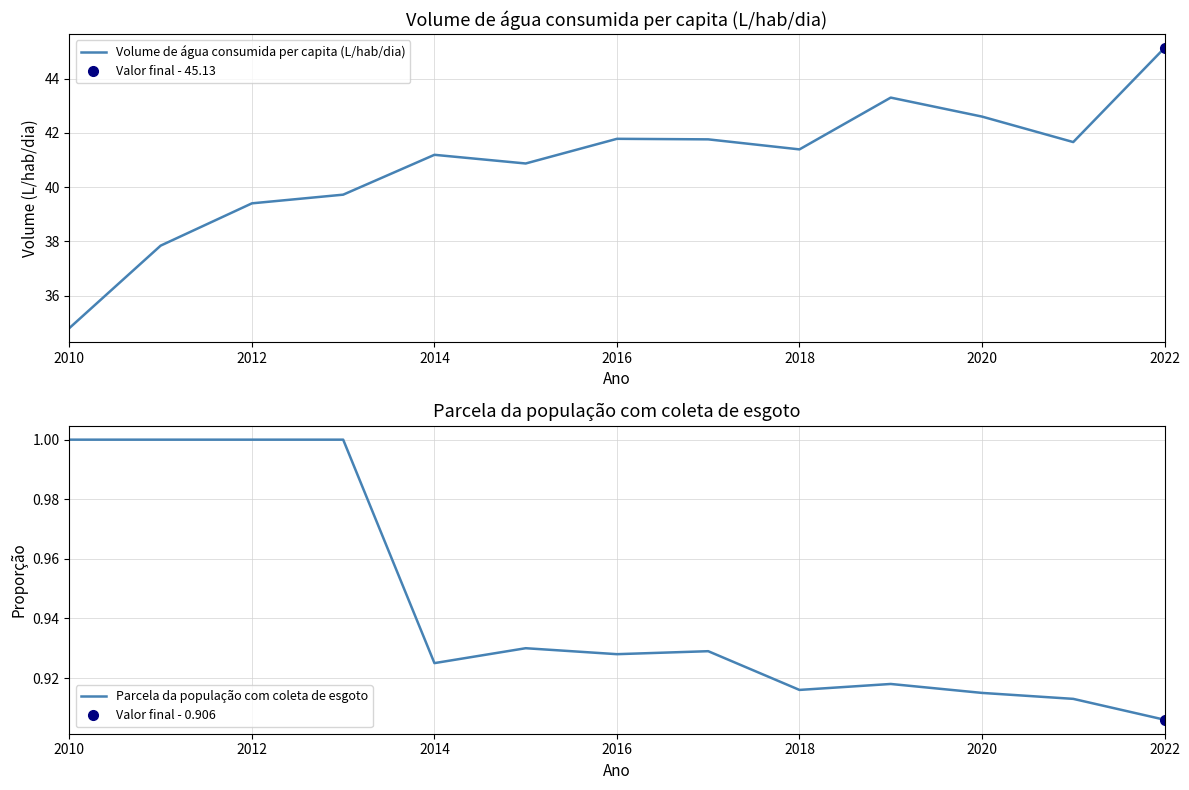

Read the Parcela da população com coleta de esgoto value at 2010.

1.0